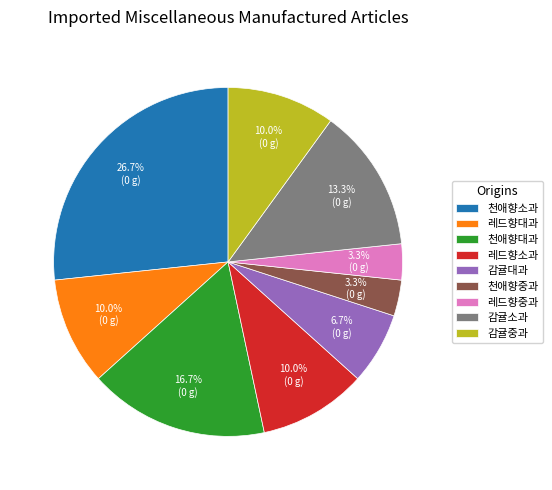

To the nearest percent, what percentage of the pie is 감귤대과?

7%